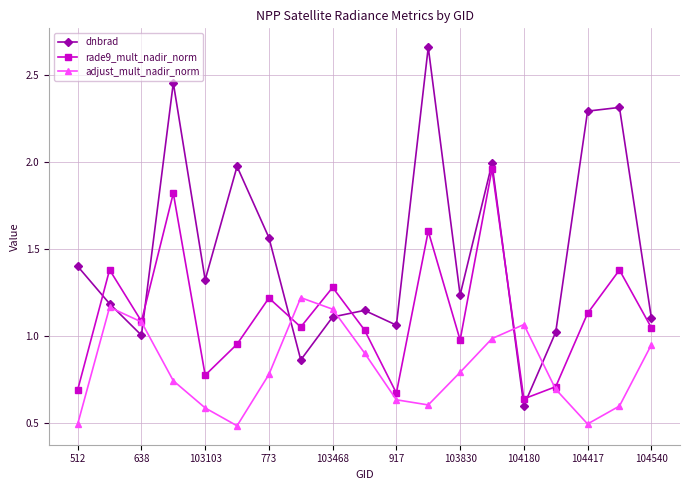

How many lines are shown in the chart?

3